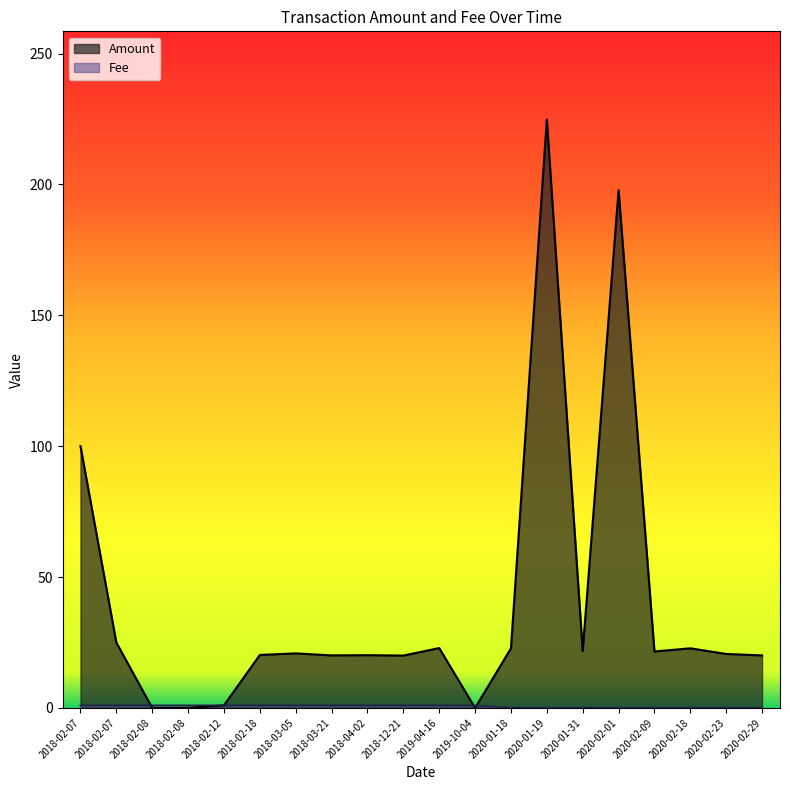

Is it true that Amount equals 26.5 at 2018-02-07?

False